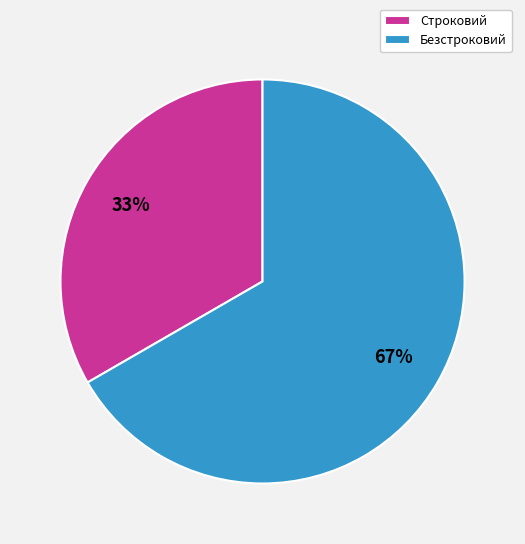

To the nearest percent, what is the average slice percentage?

50%